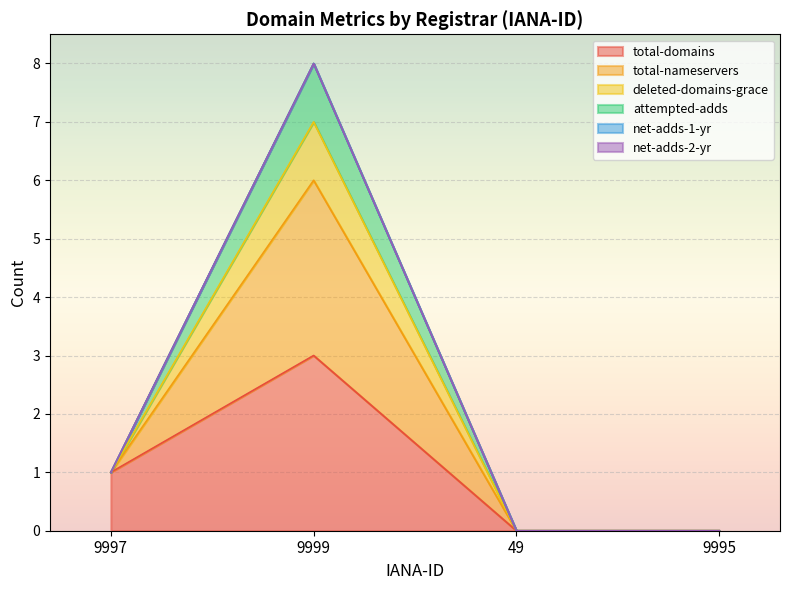

Count the number of categories in the chart.

4